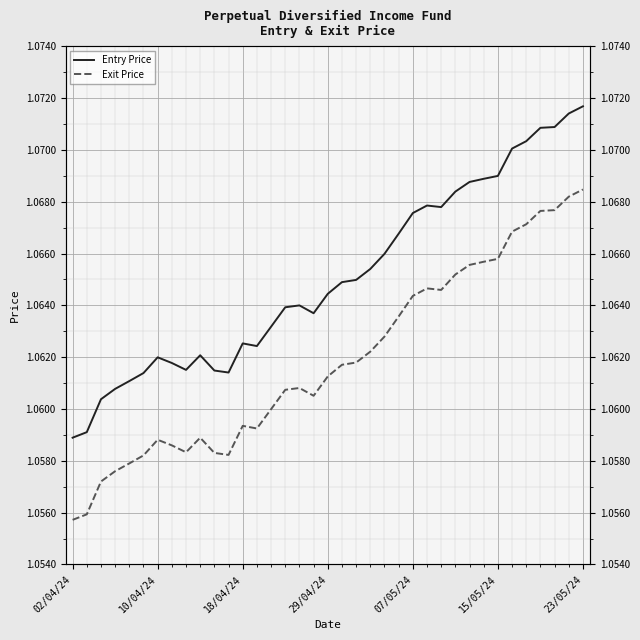

The Entry Price series shows 1.1 at 26. True or false?

True